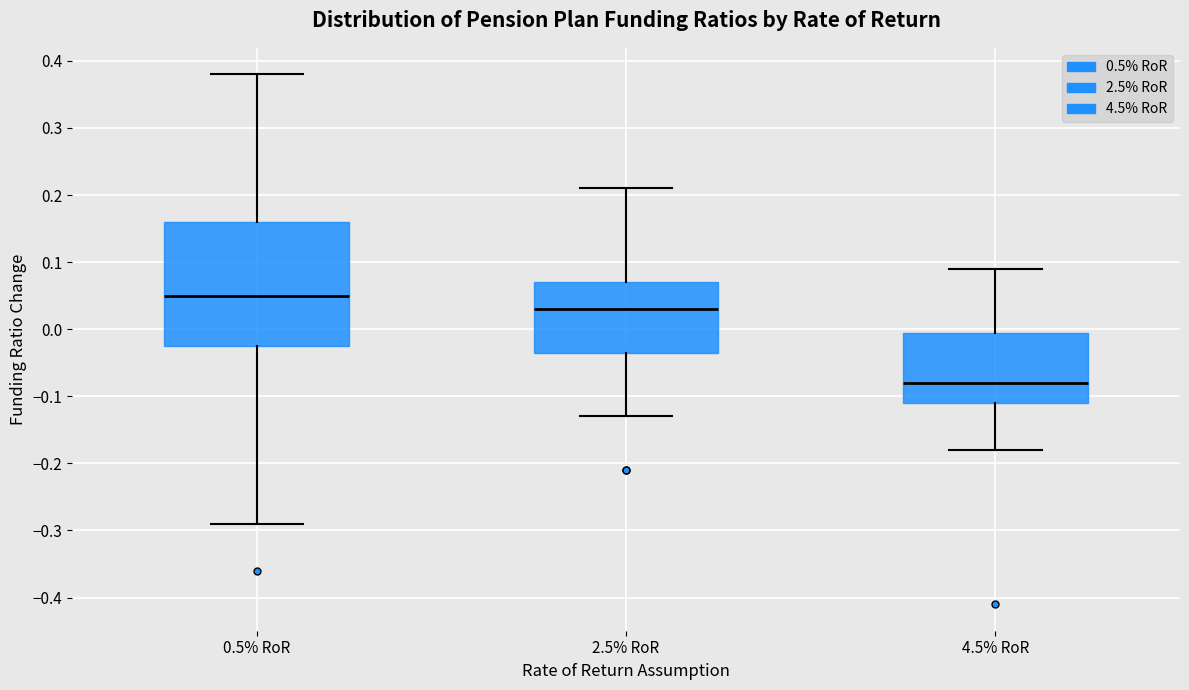

Which box has the highest median line?

0.5% RoR